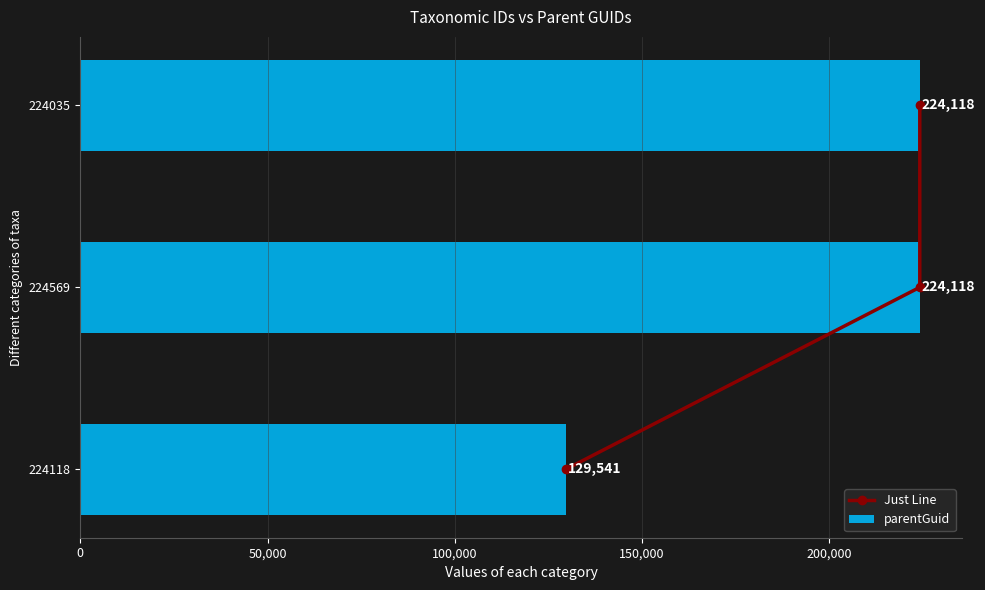

The parentGuid series shows 48182 at 224118. True or false?

False